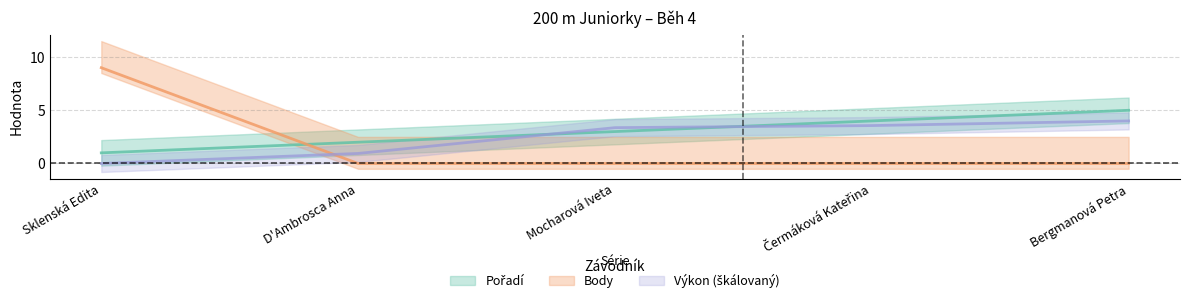

What is the maximum value for Pořadí?

5